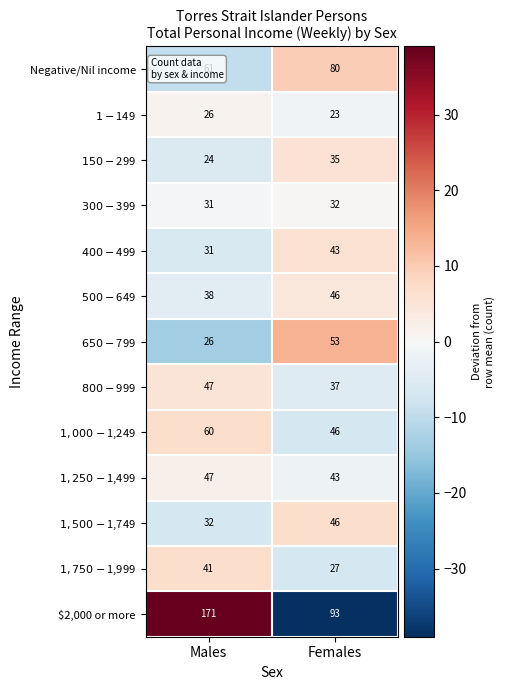

At which category does the chart reach its minimum across all series?

Females